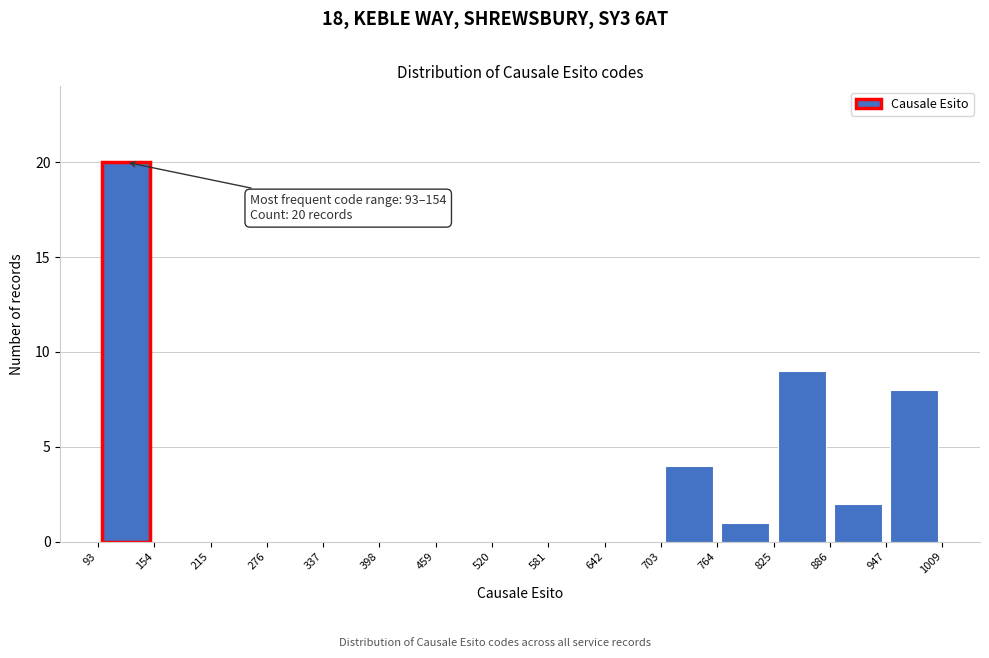

Which range on the x-axis has the tallest bar?

93 to 154